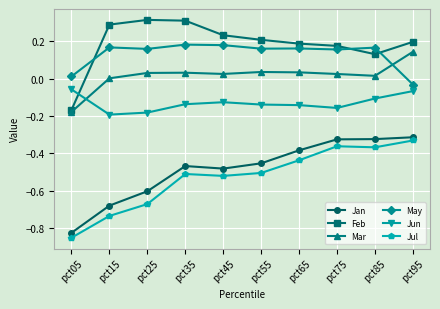

How many positive values does the May series have?

9